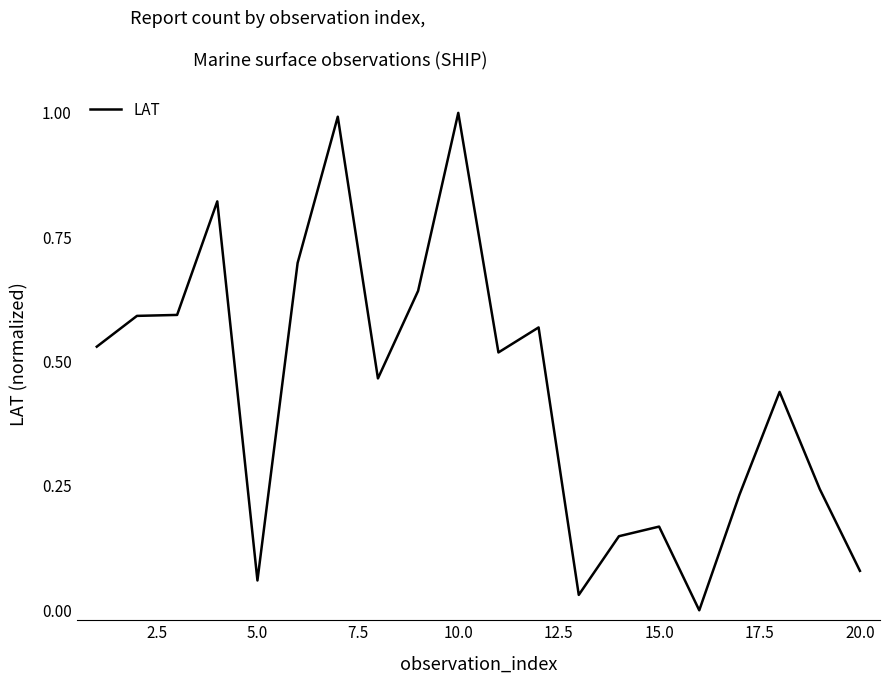

What is the difference between the maximum and minimum values?

1.0